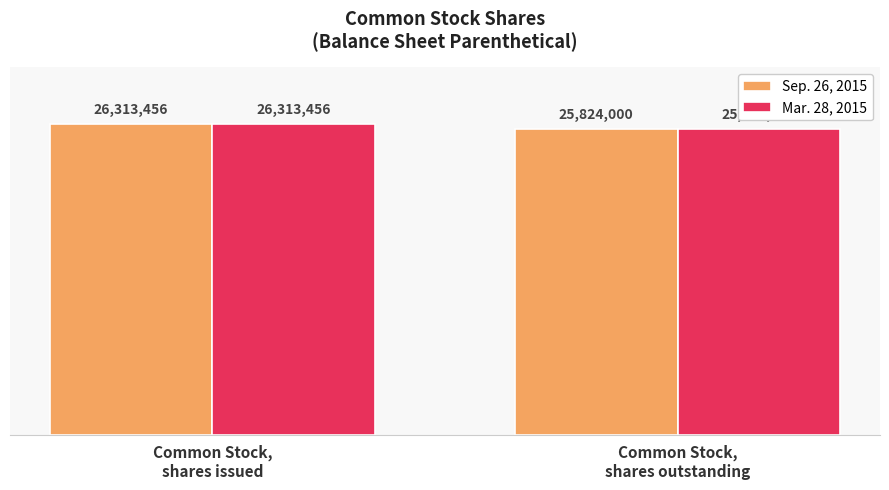

What is the smallest value displayed?

25824000